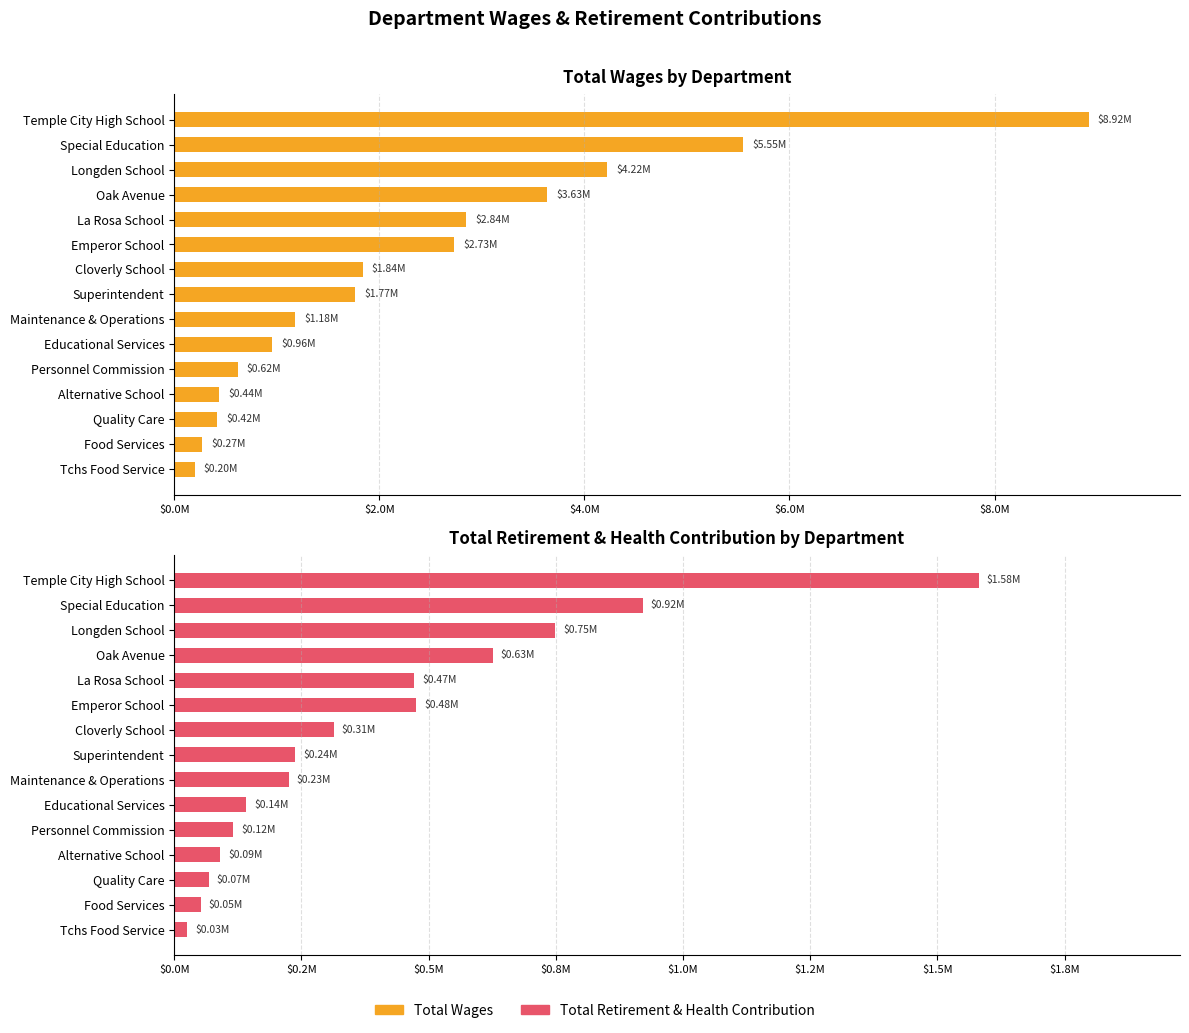

How many values in the Total Retirement & Health Contribution series exceed 237227?

7